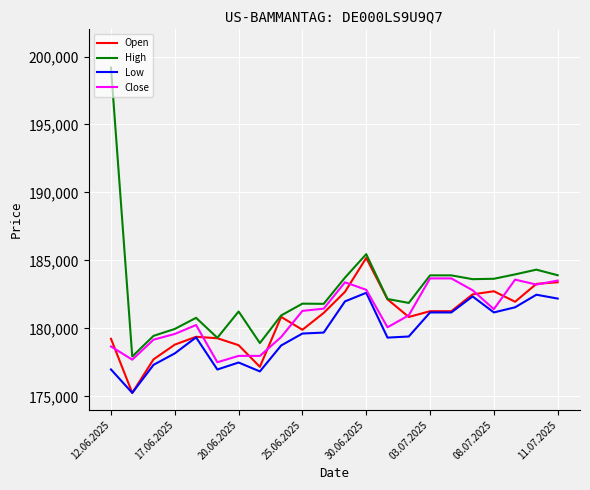

True or false: Low and High cross at least once.

False